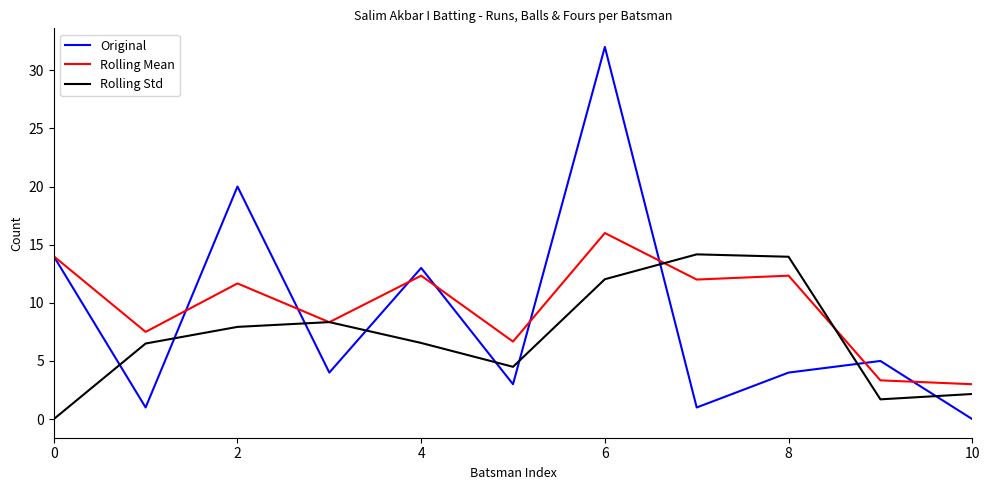

Is this an area chart (filled region under the line)?

No